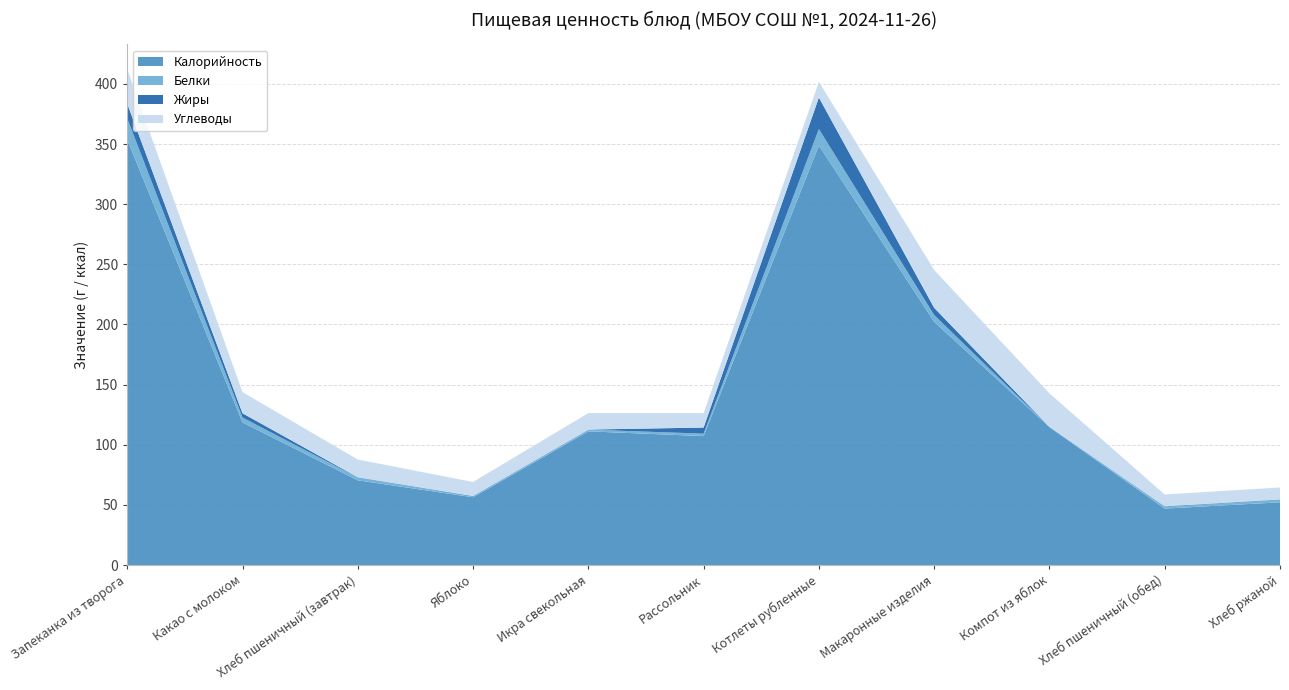

Reading right to left, extract all data points from this chart.

Калорийность: Хлеб ржаной=52.2	Хлеб пшеничный (обед)=47.0	Компот из яблок=114.6	Макаронные изделия=202.2	Котлеты рубленные=348.8	Рассольник=107.2	Икра свекольная=111.2	Яблоко=56.4	Хлеб пшеничный (завтрак)=70.5	Какао с молоком=118.6	Запеканка из творога=353.6
Белки: Хлеб ржаной=2.0	Хлеб пшеничный (обед)=1.5	Компот из яблок=0.2	Макаронные изделия=5.6	Котлеты рубленные=13.7	Рассольник=2.0	Икра свекольная=1.4	Яблоко=0.5	Хлеб пшеничный (завтрак)=2.3	Какао с молоком=4.1	Запеканка из творога=17.7
Жиры: Хлеб ржаной=0.4	Хлеб пшеничный (обед)=0.4	Компот из яблок=0.2	Макаронные изделия=6.0	Котлеты рубленные=26.2	Рассольник=5.1	Икра свекольная=0.1	Яблоко=0.5	Хлеб пшеничный (завтрак)=0.2	Какао с молоком=3.5	Запеканка из творога=12.2
Углеводы: Хлеб ржаной=10.0	Хлеб пшеничный (обед)=9.8	Компот из яблок=27.9	Макаронные изделия=31.5	Котлеты рубленные=13.1	Рассольник=12.0	Икра свекольная=13.7	Яблоко=11.8	Хлеб пшеничный (завтрак)=14.8	Какао с молоком=17.6	Запеканка из творога=28.7